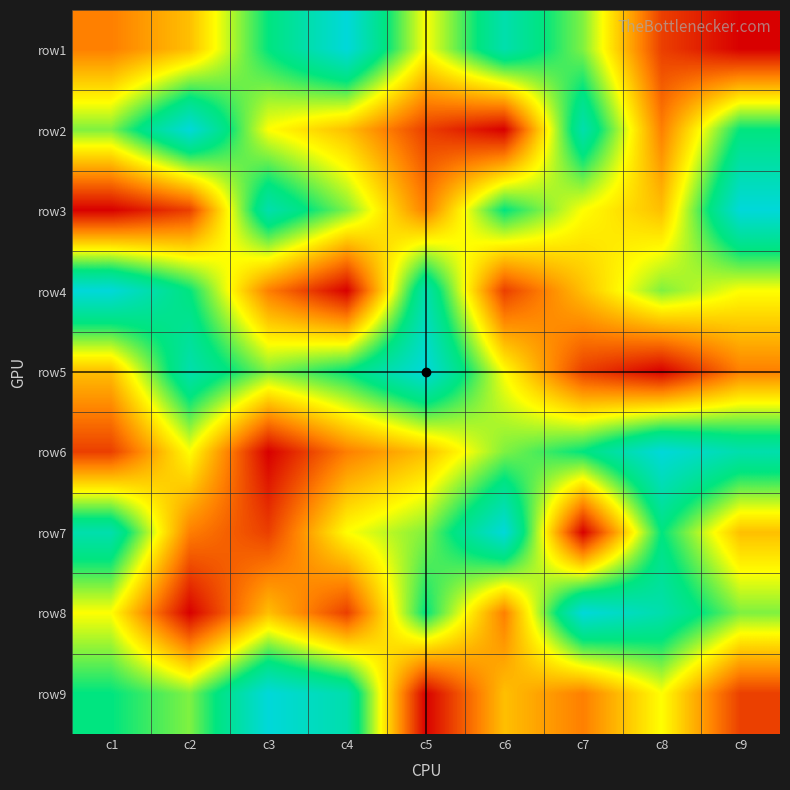

Reading left to right, transcribe all the data shown in this chart.

row1: c1=3	c2=4	c3=7	c4=9	c5=5	c6=8	c7=6	c8=2	c9=1
row2: c1=6	c2=9	c3=5	c4=4	c5=2	c6=1	c7=8	c8=3	c9=7
row3: c1=1	c2=2	c3=8	c4=6	c5=3	c6=7	c7=5	c8=4	c9=9
row4: c1=9	c2=7	c3=3	c4=1	c5=8	c6=2	c7=4	c8=6	c9=5
row5: c1=4	c2=8	c3=6	c4=7	c5=9	c6=5	c7=2	c8=1	c9=3
row6: c1=2	c2=5	c3=1	c4=3	c5=4	c6=6	c7=7	c8=9	c9=8
row7: c1=8	c2=3	c3=2	c4=5	c5=6	c6=9	c7=1	c8=7	c9=4
row8: c1=5	c2=1	c3=4	c4=2	c5=7	c6=3	c7=9	c8=8	c9=6
row9: c1=7	c2=6	c3=9	c4=8	c5=1	c6=4	c7=3	c8=5	c9=2